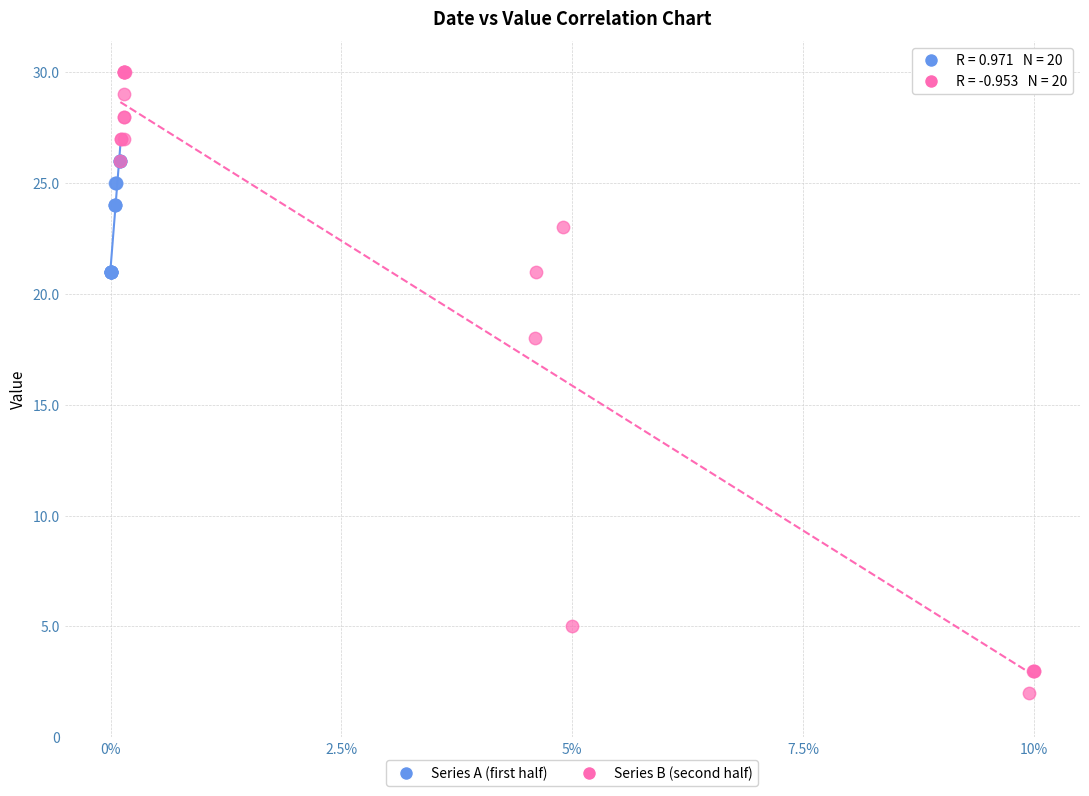

Which series contains the lowest Y value?

Series B (second half)